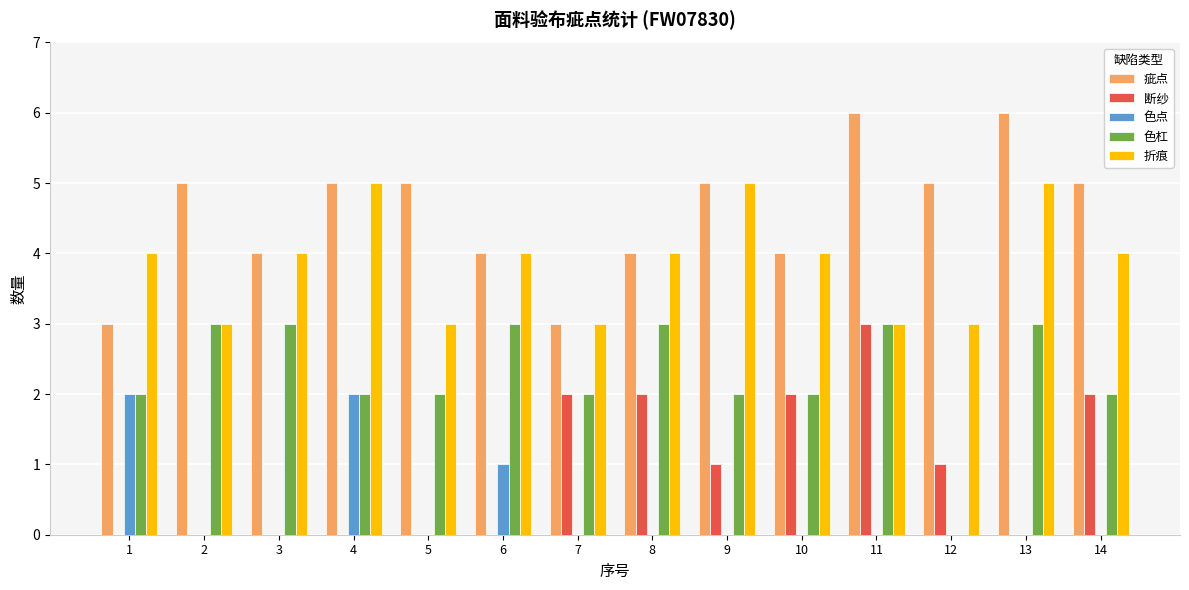

What is the average value of the 断纱 series?

1